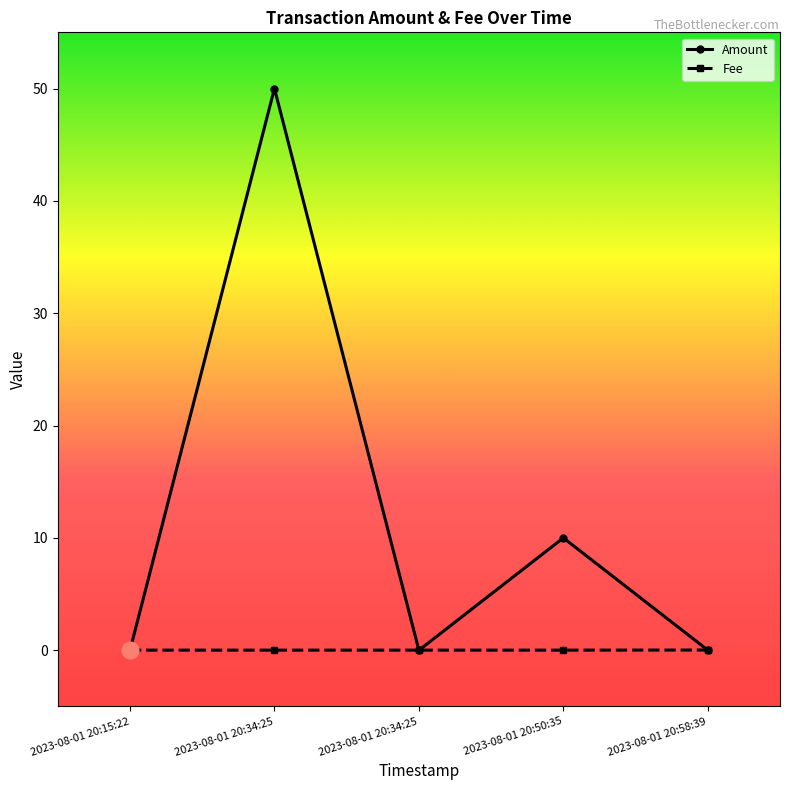

Does the chart display data point markers on the line(s)?

Yes